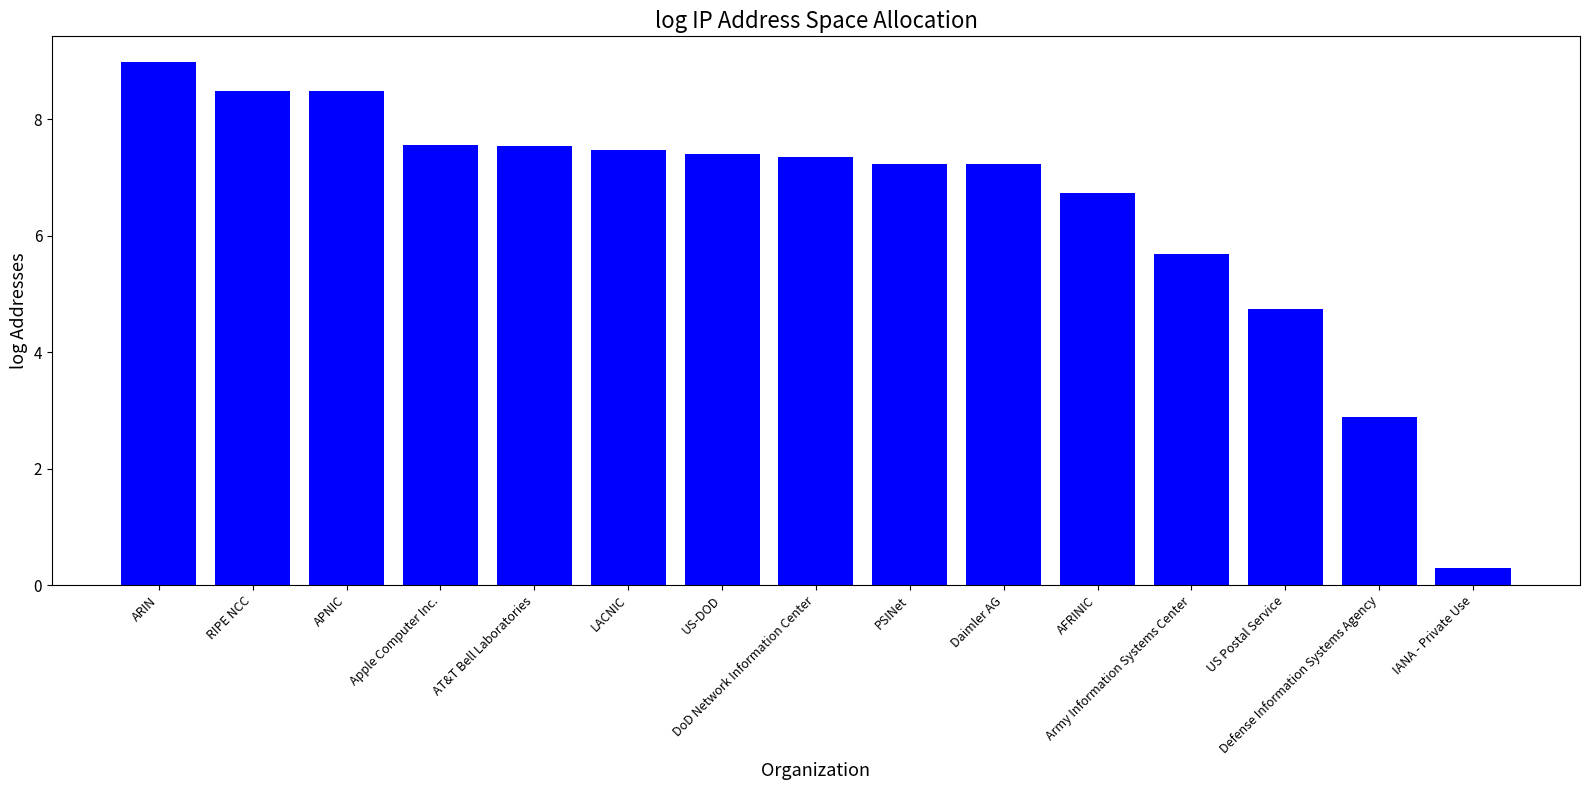

What is the difference between the second highest and minimum values?

8.2